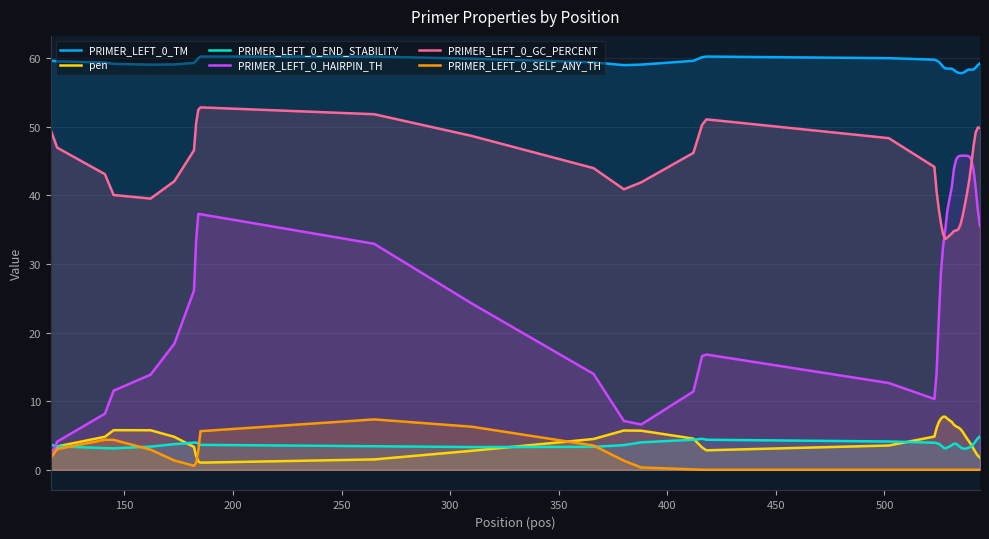

What are all the series names shown in the legend?

PRIMER_LEFT_0_TM, pen, PRIMER_LEFT_0_END_STABILITY, PRIMER_LEFT_0_HAIRPIN_TH, PRIMER_LEFT_0_GC_PERCENT, PRIMER_LEFT_0_SELF_ANY_TH